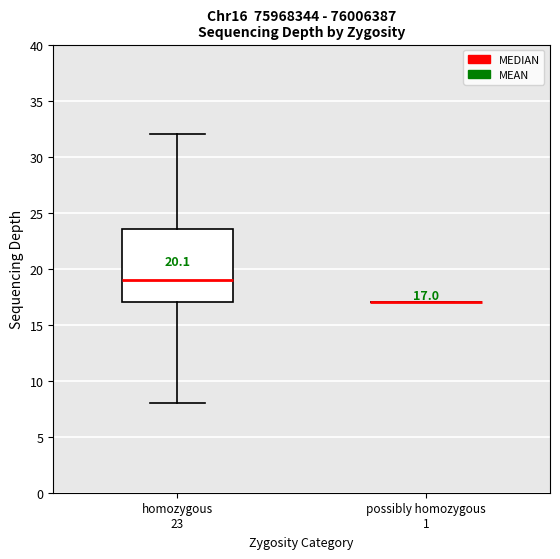

Comparing the boxes themselves (not the whiskers), which one is the tallest?

homozygous 23